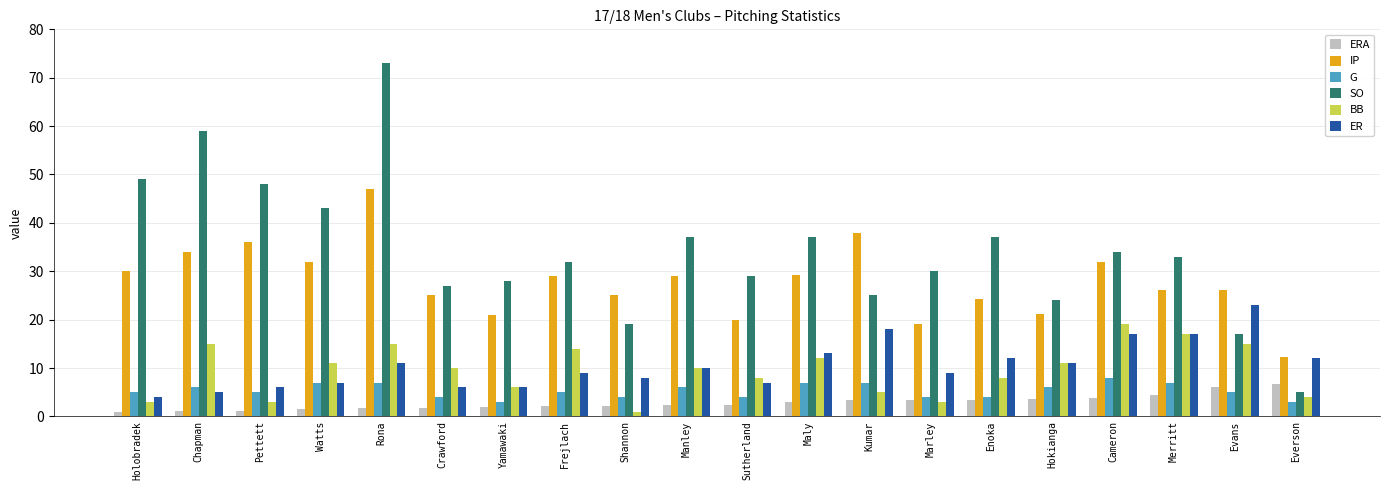

What is the difference between the highest and lowest values at Pettett?

46.8